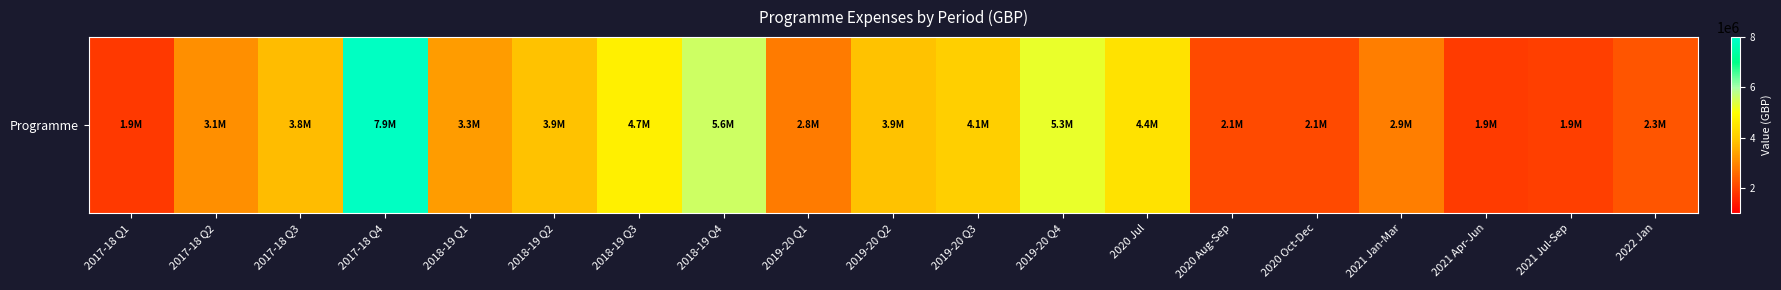

What is the sum of all values?

67664659.6